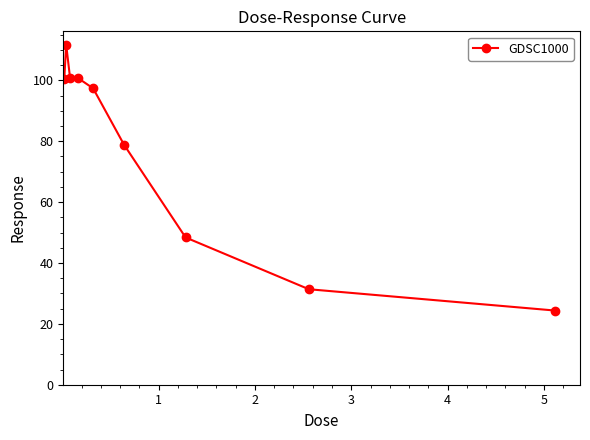

What is the difference between the maximum and minimum values?

87.4